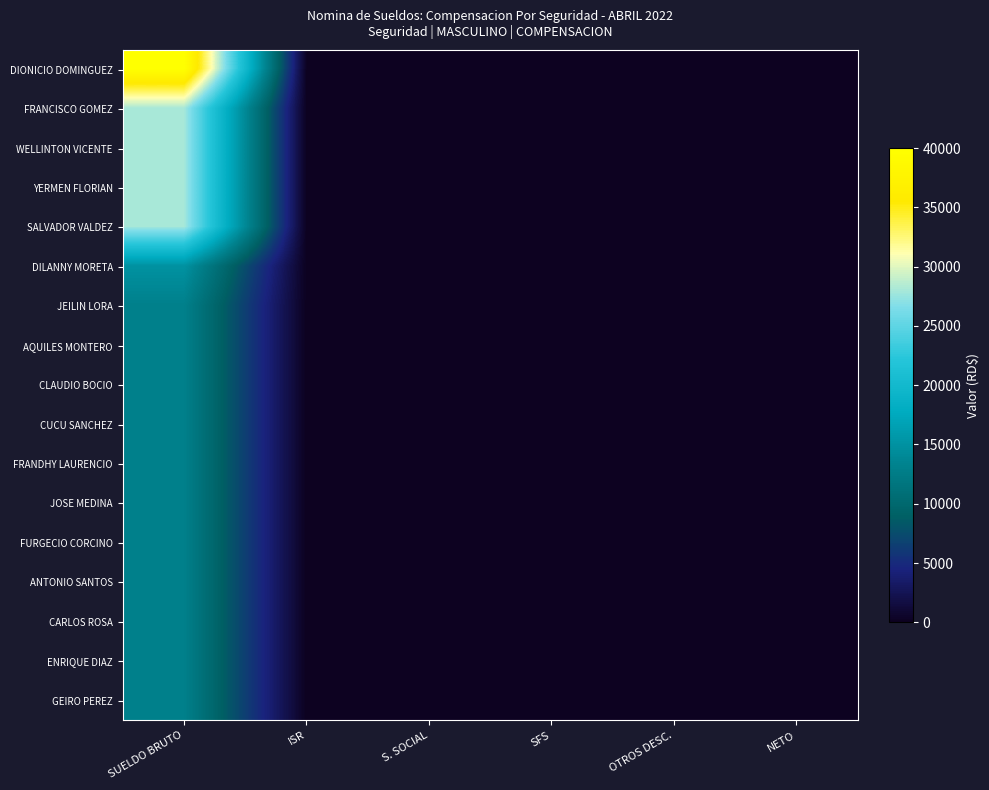

Reading left to right, list all the values displayed in this chart.

DIONICIO DOMINGUEZ: SUELDO BRUTO=40000	ISR=0	S. SOCIAL=0	SFS=0	OTROS DESC.=0	NETO=0
FRANCISCO GOMEZ: SUELDO BRUTO=28000	ISR=0	S. SOCIAL=0	SFS=0	OTROS DESC.=0	NETO=0
WELLINTON VICENTE: SUELDO BRUTO=28000	ISR=0	S. SOCIAL=0	SFS=0	OTROS DESC.=0	NETO=0
YERMEN FLORIAN: SUELDO BRUTO=28000	ISR=0	S. SOCIAL=0	SFS=0	OTROS DESC.=0	NETO=0
SALVADOR VALDEZ: SUELDO BRUTO=28000	ISR=0	S. SOCIAL=0	SFS=0	OTROS DESC.=0	NETO=0
DILANNY MORETA: SUELDO BRUTO=15000	ISR=0	S. SOCIAL=0	SFS=0	OTROS DESC.=0	NETO=0
JEILIN LORA: SUELDO BRUTO=13000	ISR=0	S. SOCIAL=0	SFS=0	OTROS DESC.=0	NETO=0
AQUILES MONTERO: SUELDO BRUTO=13000	ISR=0	S. SOCIAL=0	SFS=0	OTROS DESC.=0	NETO=0
CLAUDIO BOCIO: SUELDO BRUTO=13000	ISR=0	S. SOCIAL=0	SFS=0	OTROS DESC.=0	NETO=0
CUCU SANCHEZ: SUELDO BRUTO=13000	ISR=0	S. SOCIAL=0	SFS=0	OTROS DESC.=0	NETO=0
FRANDHY LAURENCIO: SUELDO BRUTO=13000	ISR=0	S. SOCIAL=0	SFS=0	OTROS DESC.=0	NETO=0
JOSE MEDINA: SUELDO BRUTO=13000	ISR=0	S. SOCIAL=0	SFS=0	OTROS DESC.=0	NETO=0
FURGECIO CORCINO: SUELDO BRUTO=13000	ISR=0	S. SOCIAL=0	SFS=0	OTROS DESC.=0	NETO=0
ANTONIO SANTOS: SUELDO BRUTO=13000	ISR=0	S. SOCIAL=0	SFS=0	OTROS DESC.=0	NETO=0
CARLOS ROSA: SUELDO BRUTO=13000	ISR=0	S. SOCIAL=0	SFS=0	OTROS DESC.=0	NETO=0
ENRIQUE DIAZ: SUELDO BRUTO=13000	ISR=0	S. SOCIAL=0	SFS=0	OTROS DESC.=0	NETO=0
GEIRO PEREZ: SUELDO BRUTO=13000	ISR=0	S. SOCIAL=0	SFS=0	OTROS DESC.=0	NETO=0